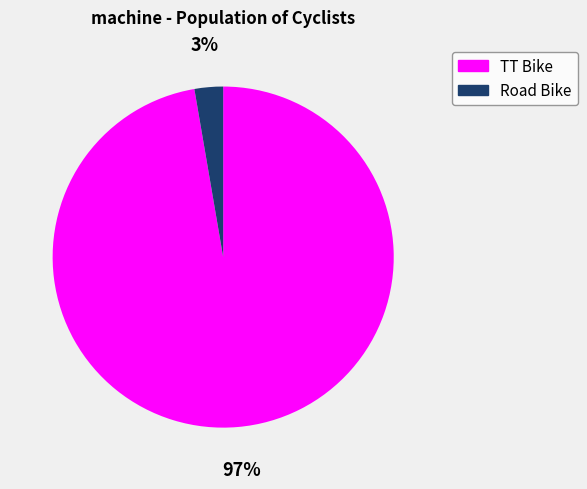

To the nearest percent, what is the combined percentage of Road Bike and TT Bike?

100%